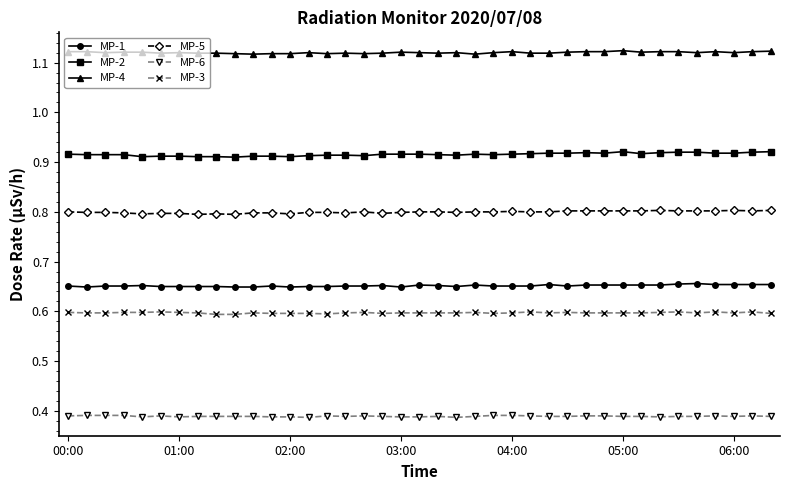

Does the chart display data point markers on the line(s)?

Yes